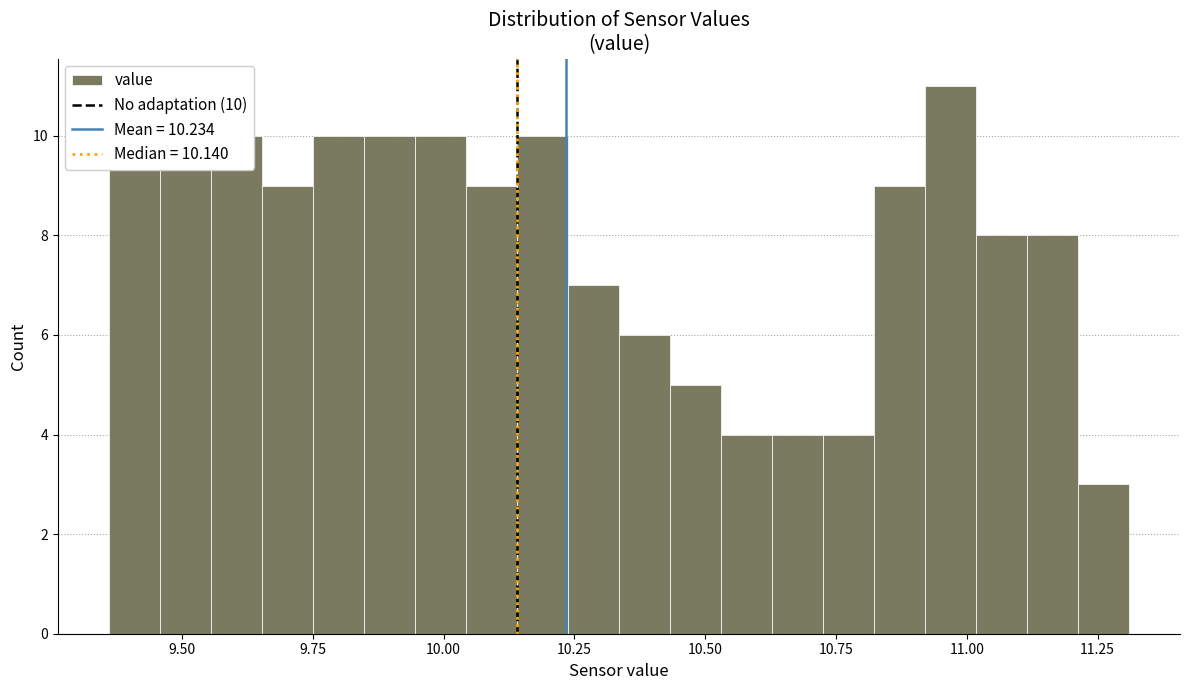

Read against the x-axis, roughly where is the centre of the tallest bar?

10.95